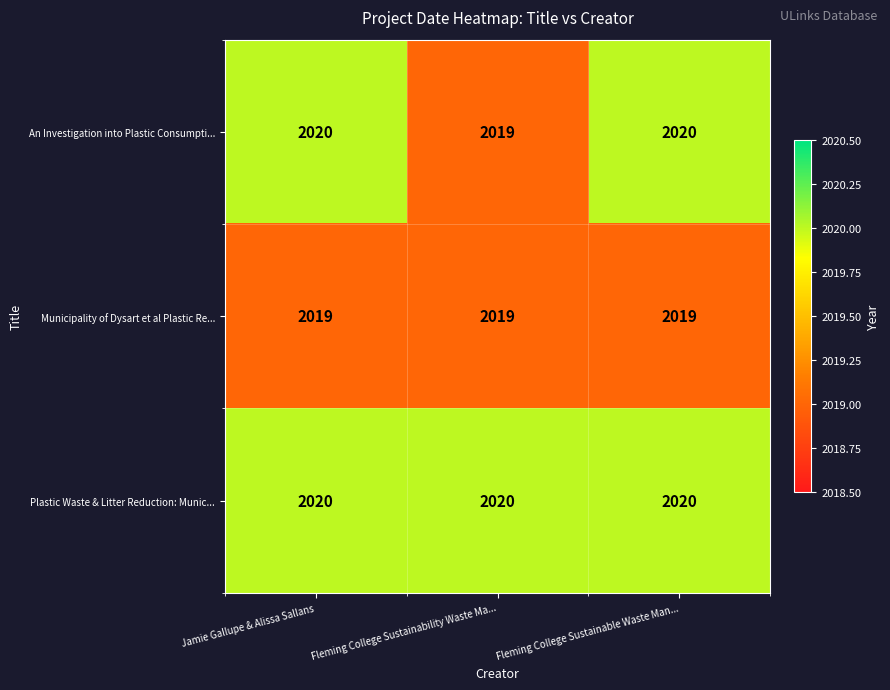

The Municipality of Dysart et al Plastic Re... series shows 2873 at Jamie Gallupe & Alissa Sallans. True or false?

False